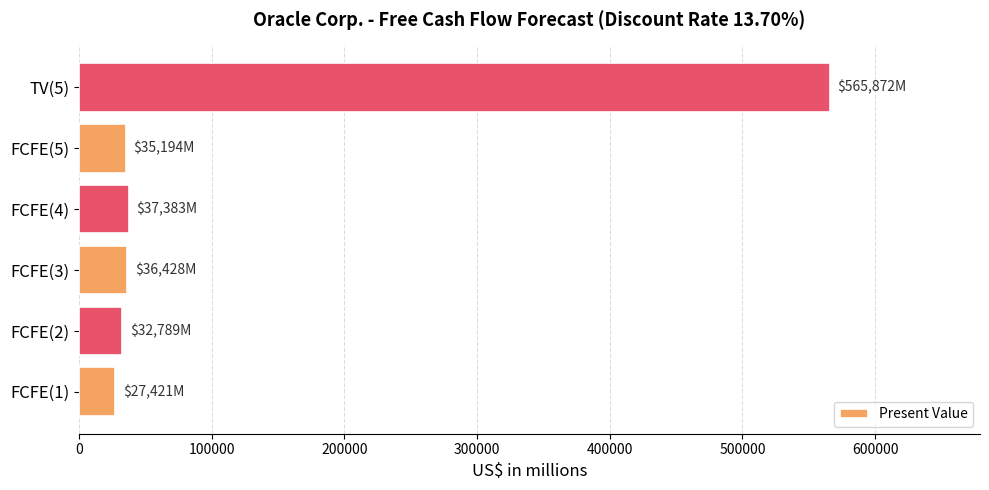

What is the minimum value shown in the chart?

27421